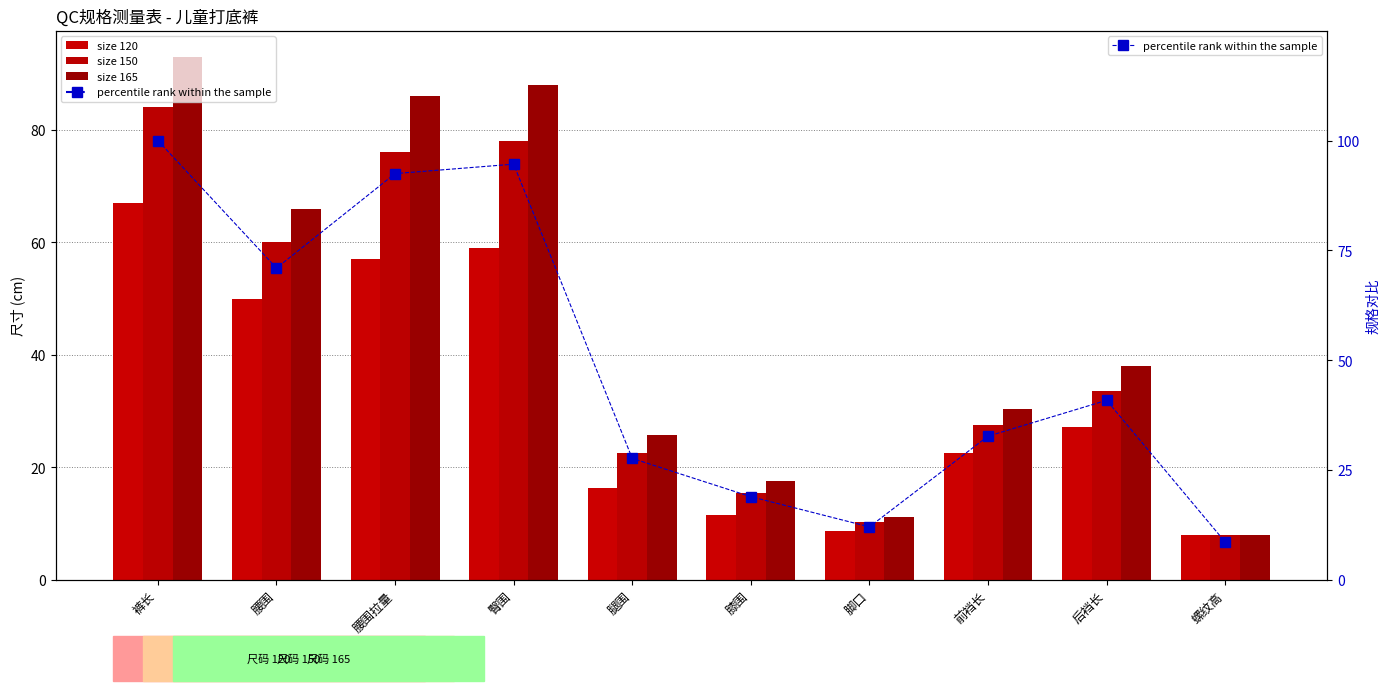

List the labels in order of value, largest first.

裤长, 臀围, 腰围拉量, 腰围, 后裆长, 前裆长, 腿围, 膝围, 脚口, 螺纹高